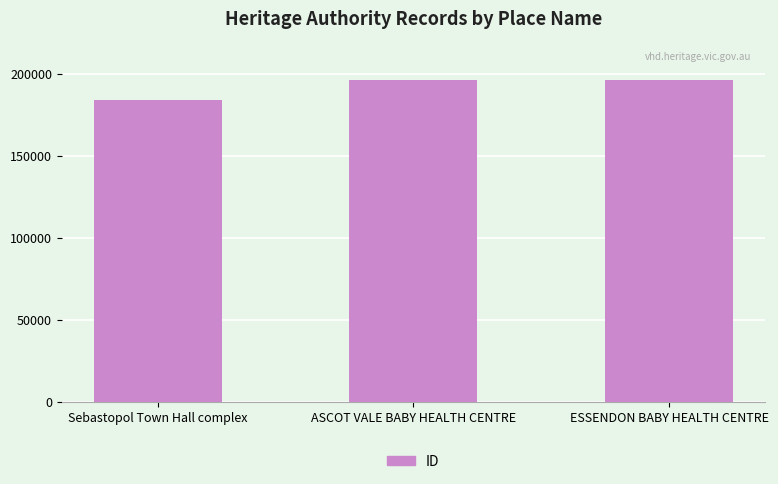

What is the smallest value displayed?

183813